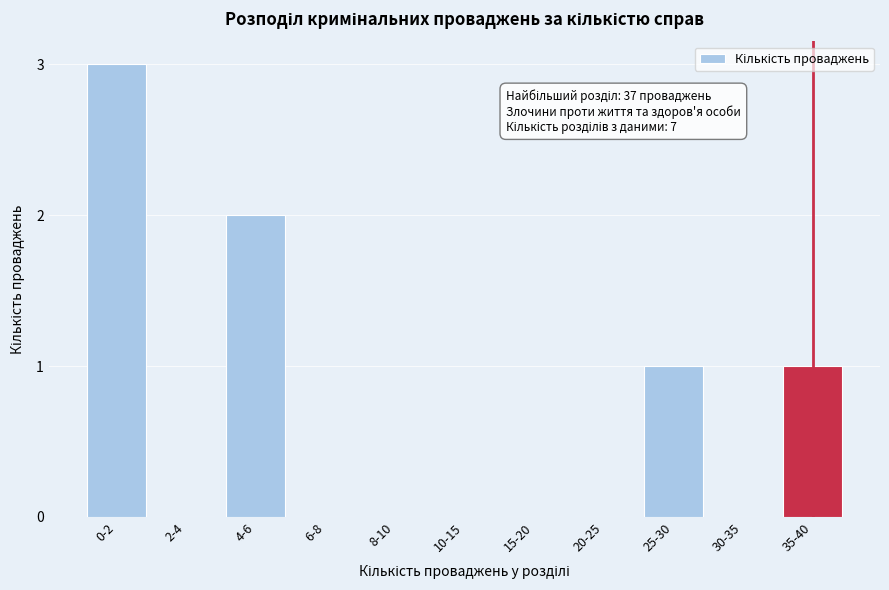

Reading left to right, extract all data points from this chart.

0-2=3	2-4=0	4-6=2	6-8=0	8-10=0	10-15=0	15-20=0	20-25=0	25-30=1	30-35=0	35-40=1